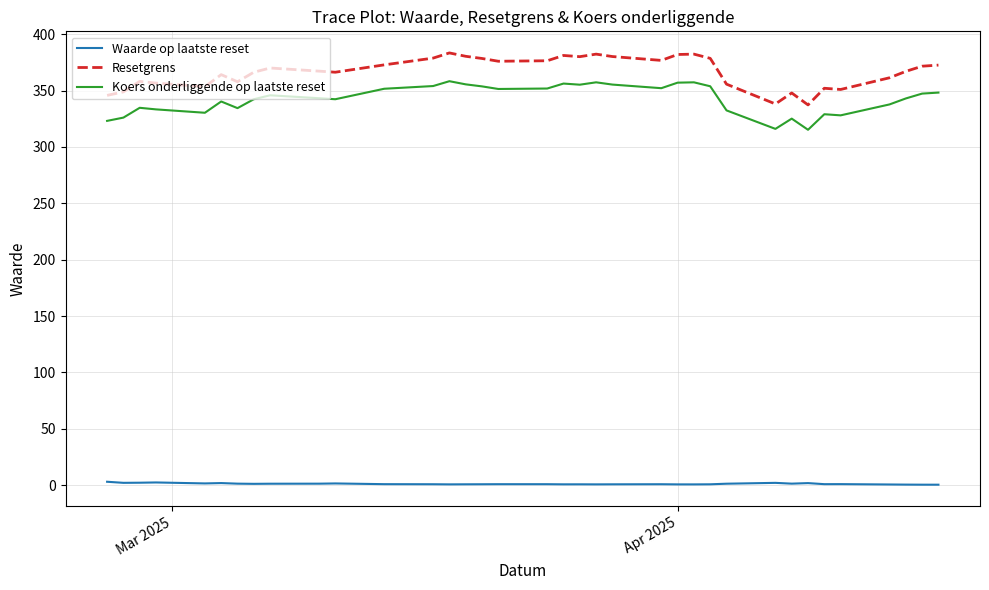

What is the average value of the Resetgrens series?

366.6